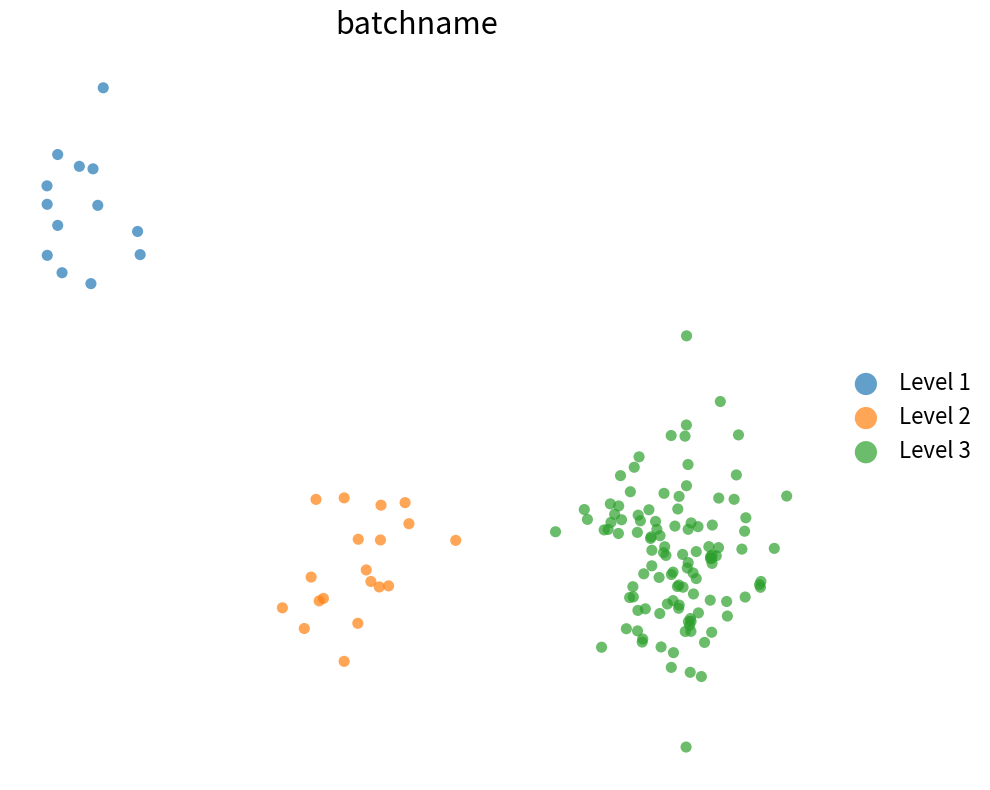

What are all the series names shown in the legend?

Level 1, Level 2, Level 3